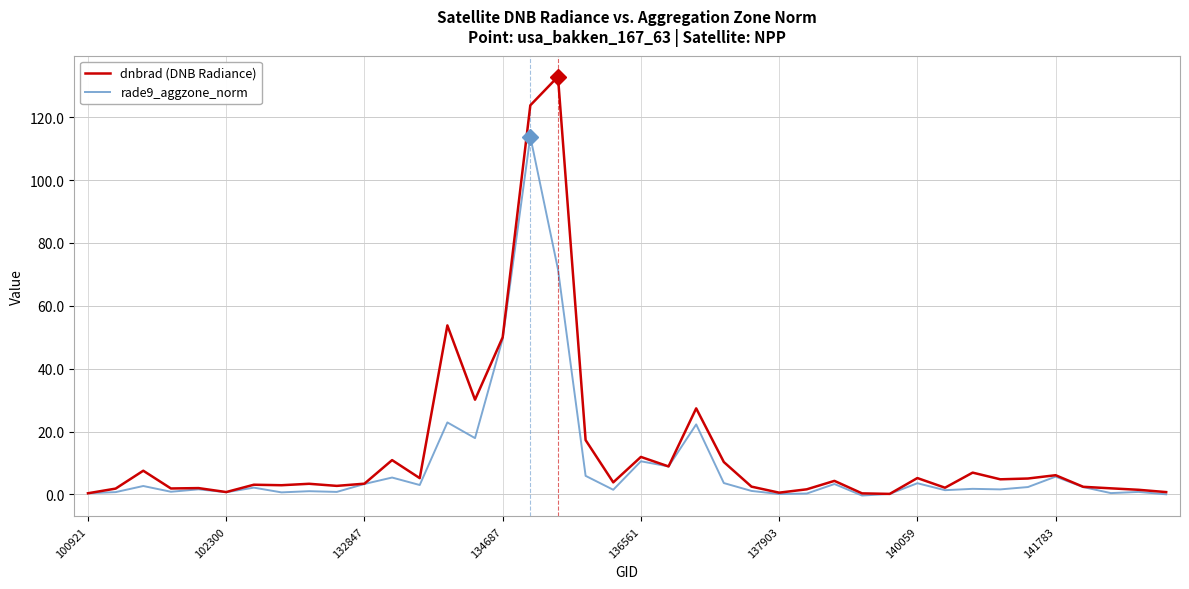

What is the average value of the dnbrad (DNB Radiance) series?

14.1